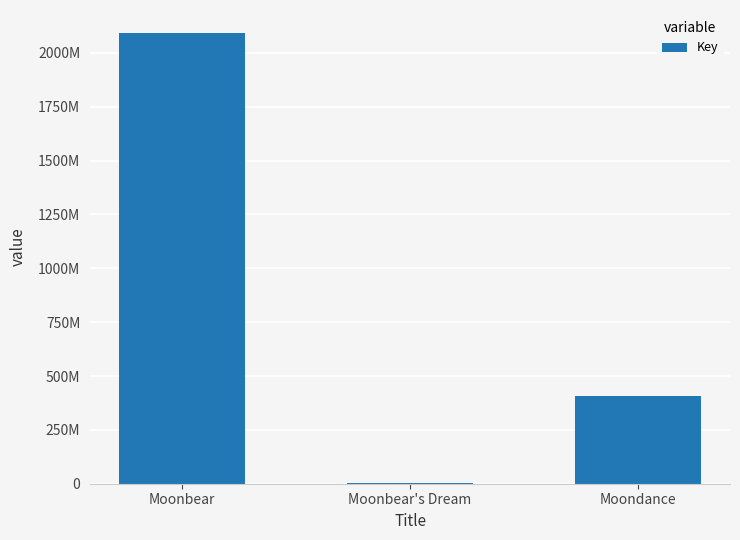

Count the number of data series in this chart.

1